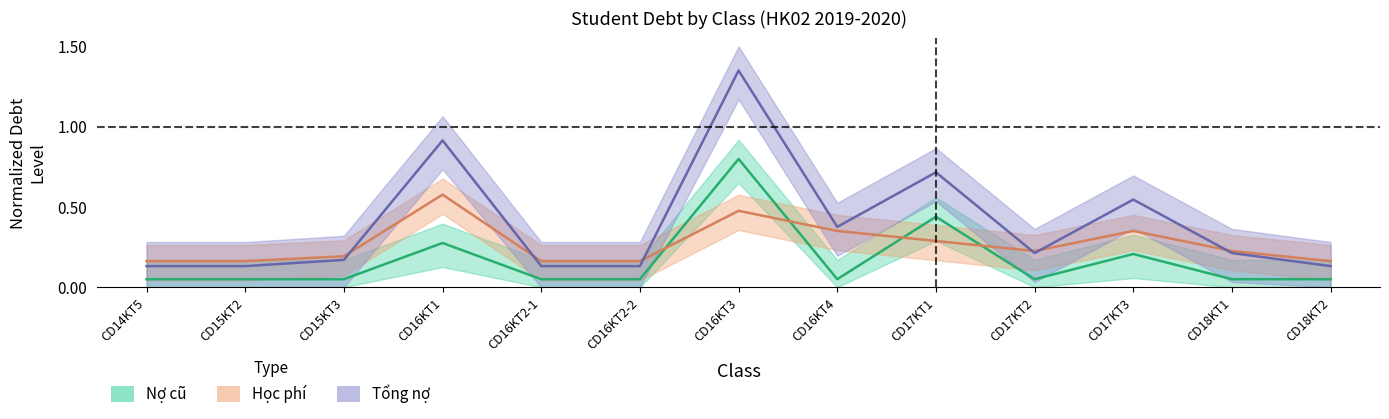

What are all the series names shown in the legend?

Nợ cũ, Học phí, Tổng nợ